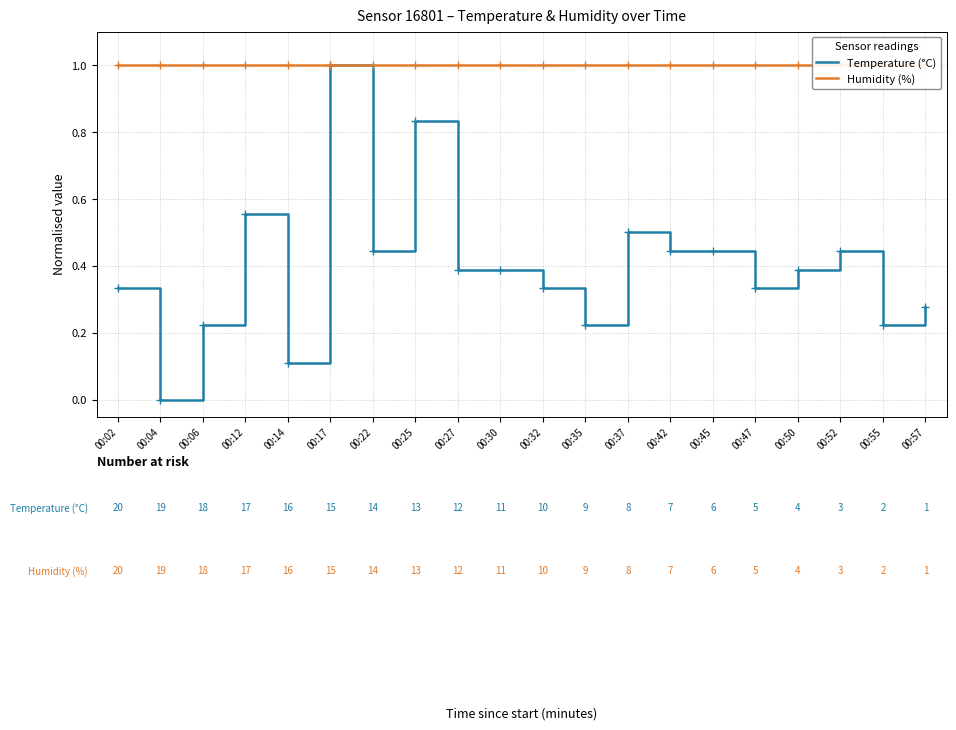

Which category has the lowest value in the Temperature (°C) series?

00:04